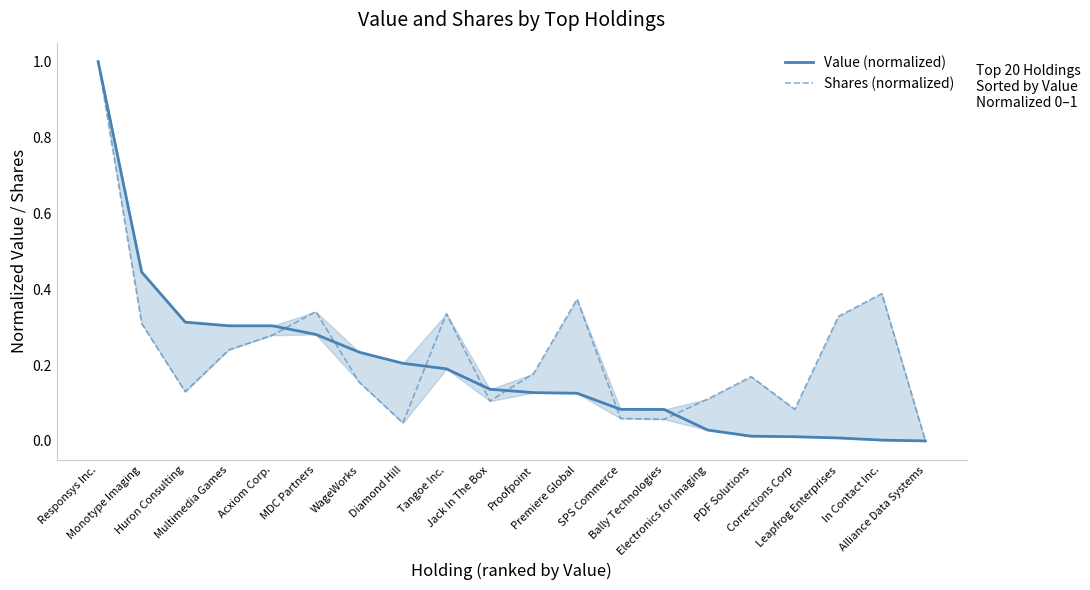

Which series ends up on top after the final intersection of Shares (normalized) and Value (normalized)?

Shares (normalized)